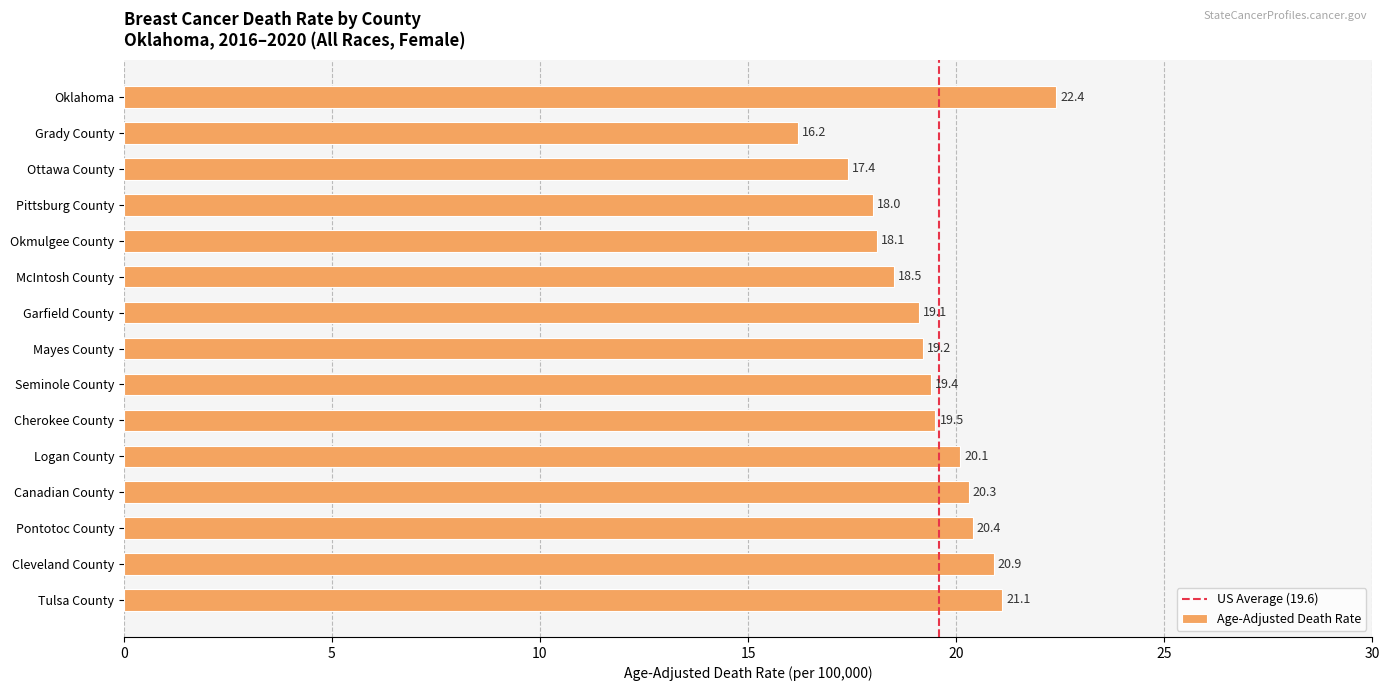

List the labels in order of value, smallest first.

Grady County, Ottawa County, Pittsburg County, Okmulgee County, McIntosh County, Garfield County, Mayes County, Seminole County, Cherokee County, Logan County, Canadian County, Pontotoc County, Cleveland County, Tulsa County, Oklahoma